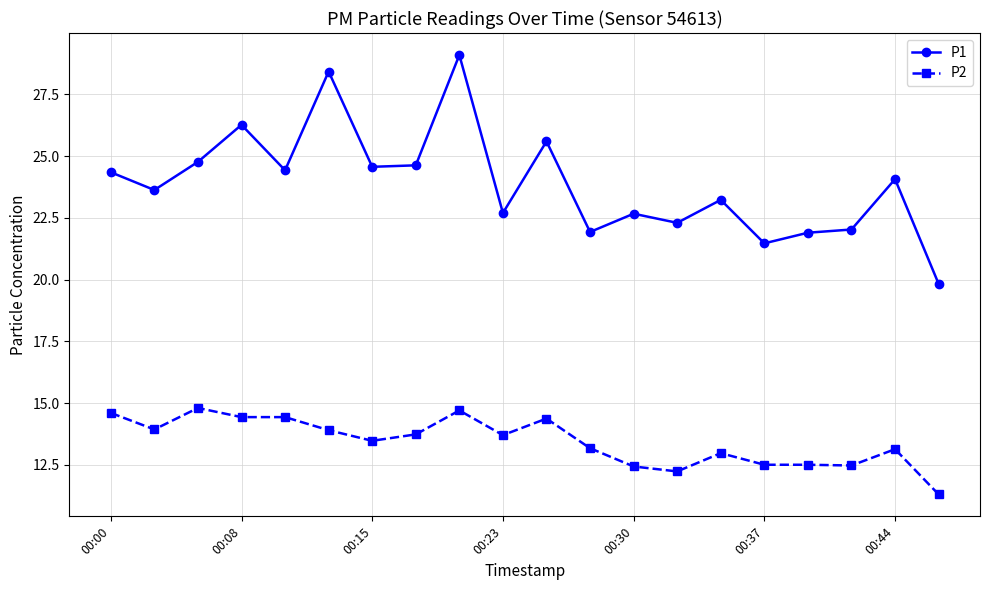

True or false: P2 and P1 intersect in this chart.

False